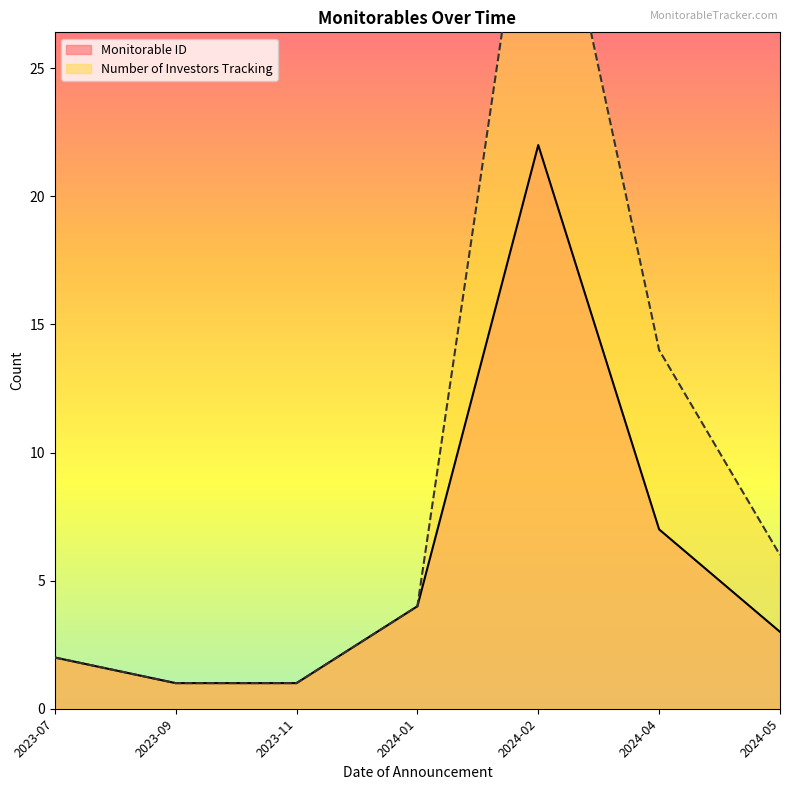

True or false: Monitorable ID has a value of 1 at 2024-01.

False